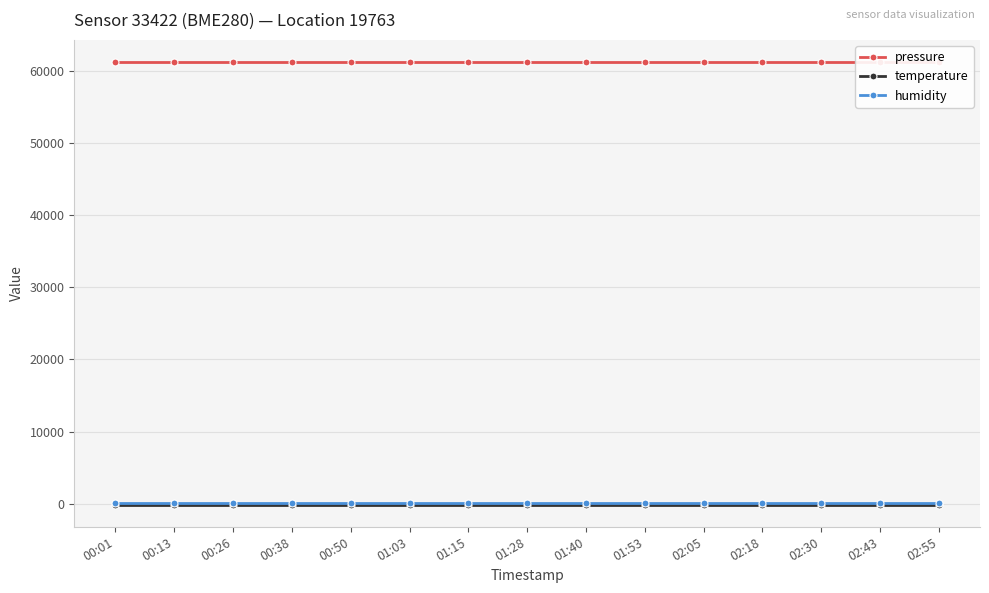

Is it true that humidity equals 100.0 at 02:05?

True